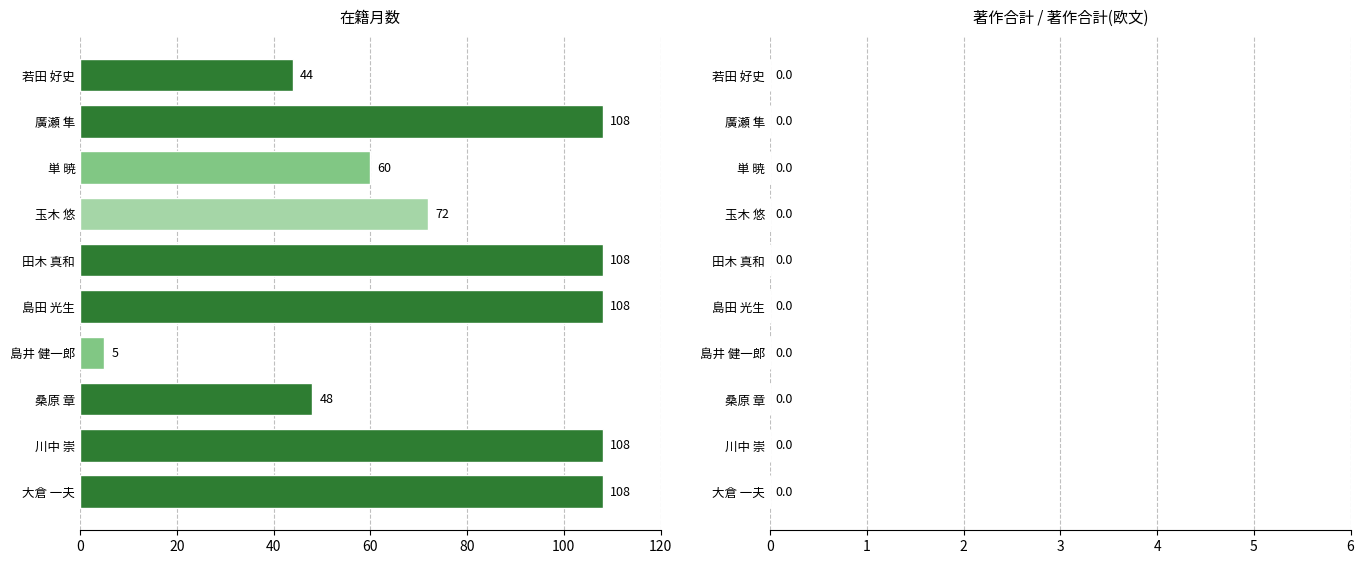

Where is the data nearest to the value 56?

単 暁